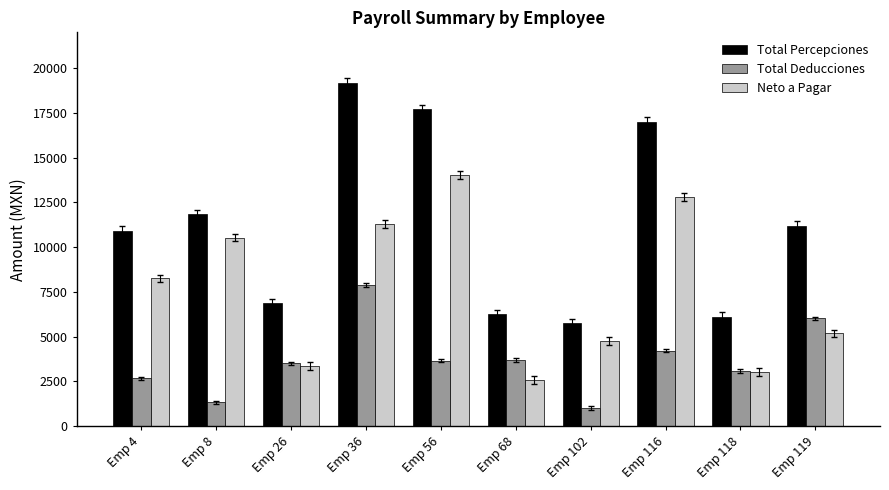

What is the total value across all series at Emp 118?

12232.6